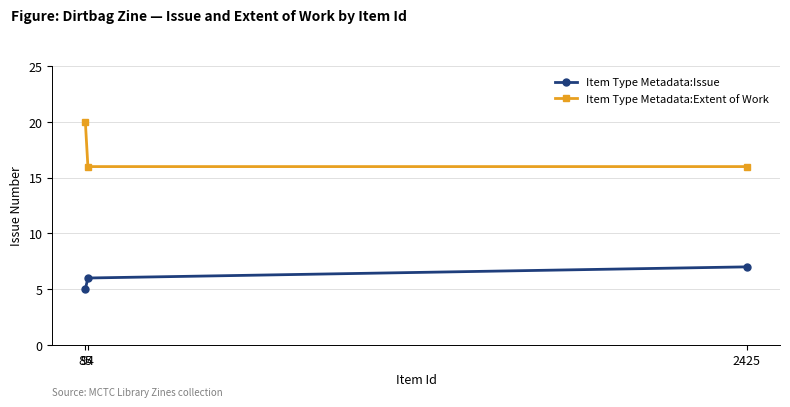

The Item Type Metadata:Issue series shows 2 at 94. True or false?

False